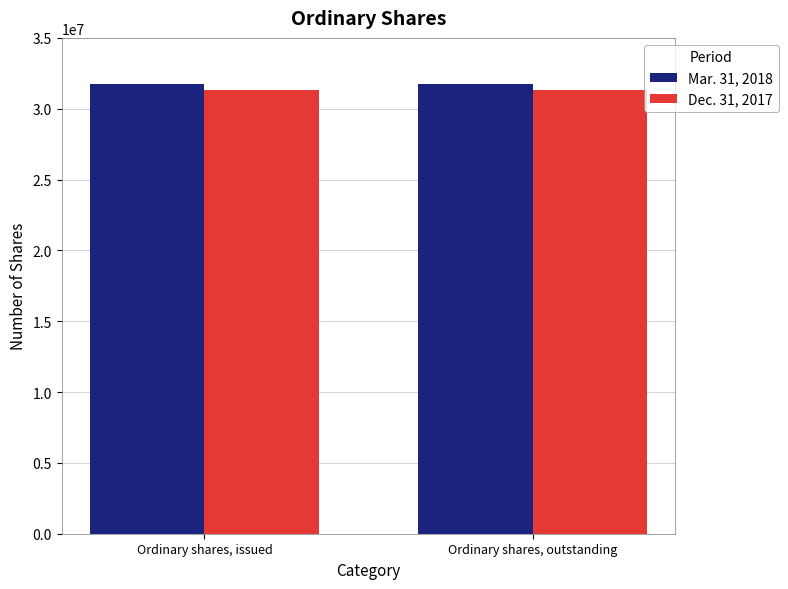

At how many categories does at least one series exceed 31420569?

2